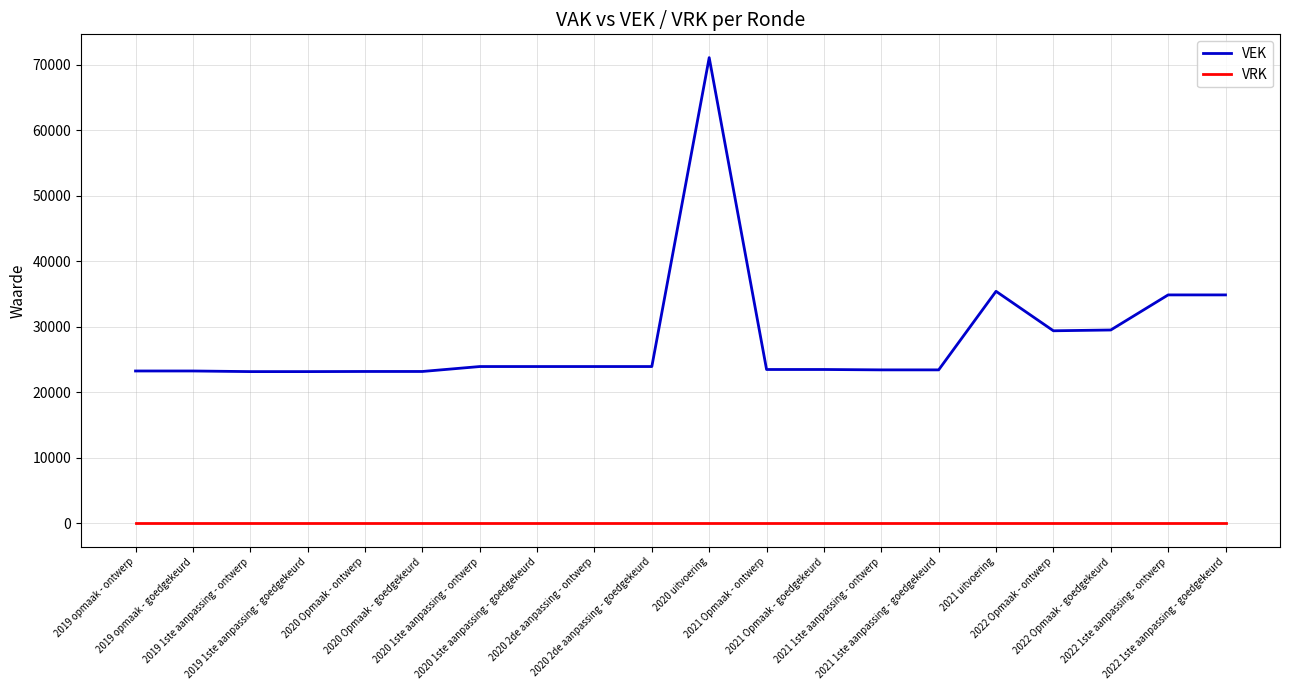

What is the greatest value displayed?

71126